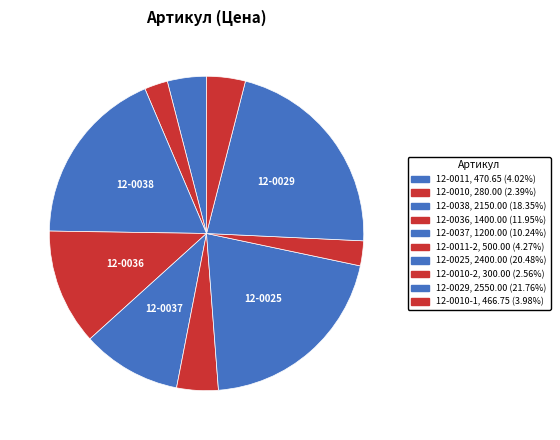

To the nearest percent, what is the average slice percentage?

10%